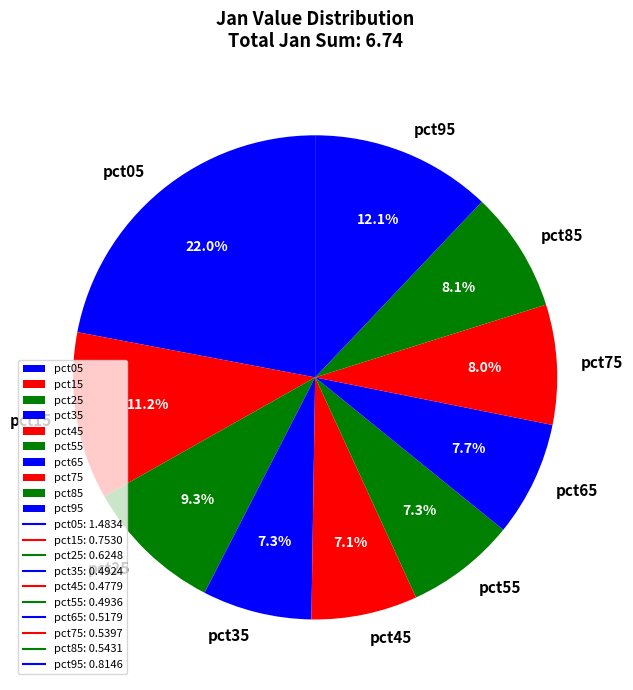

Count the number of slices in the pie.

10